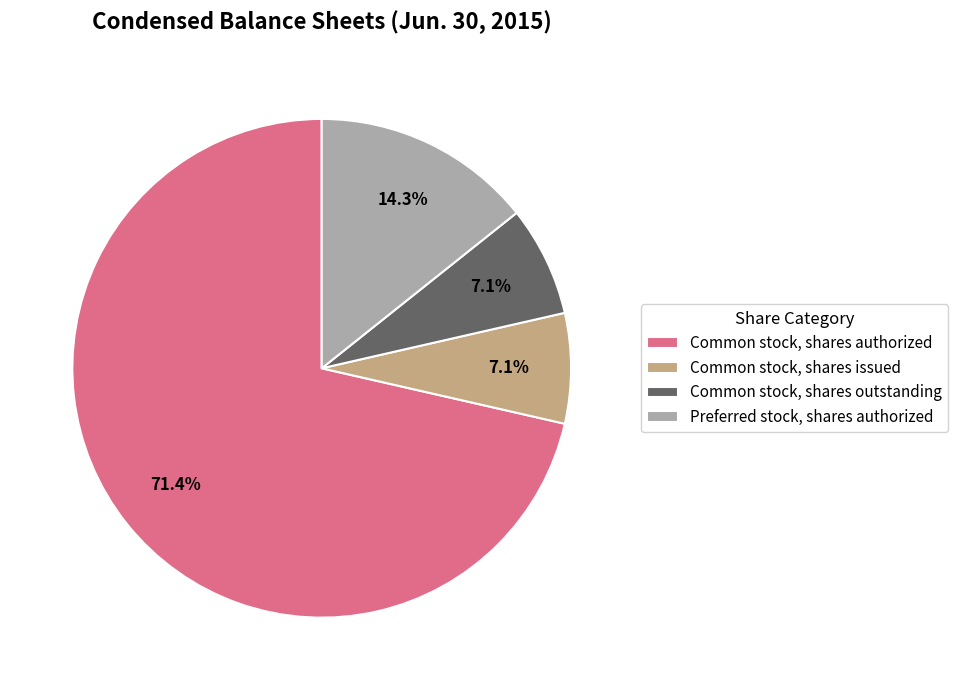

Is it true that Preferred stock, shares authorized is 21% of the pie?

False